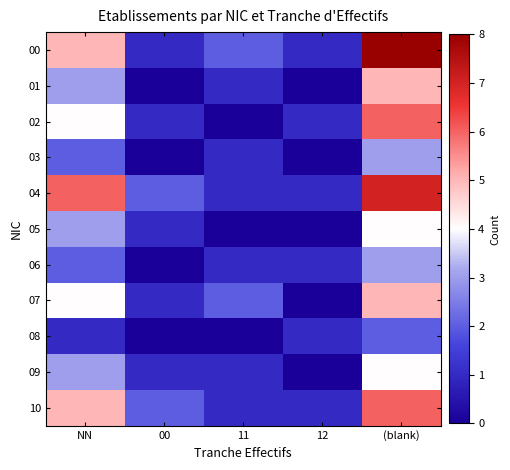

Reading left to right, what are all the values shown in this chart?

00: NN=5	00=1	11=2	12=1	(blank)=8
01: NN=3	00=0	11=1	12=0	(blank)=5
02: NN=4	00=1	11=0	12=1	(blank)=6
03: NN=2	00=0	11=1	12=0	(blank)=3
04: NN=6	00=2	11=1	12=1	(blank)=7
05: NN=3	00=1	11=0	12=0	(blank)=4
06: NN=2	00=0	11=1	12=1	(blank)=3
07: NN=4	00=1	11=2	12=0	(blank)=5
08: NN=1	00=0	11=0	12=1	(blank)=2
09: NN=3	00=1	11=1	12=0	(blank)=4
10: NN=5	00=2	11=1	12=1	(blank)=6